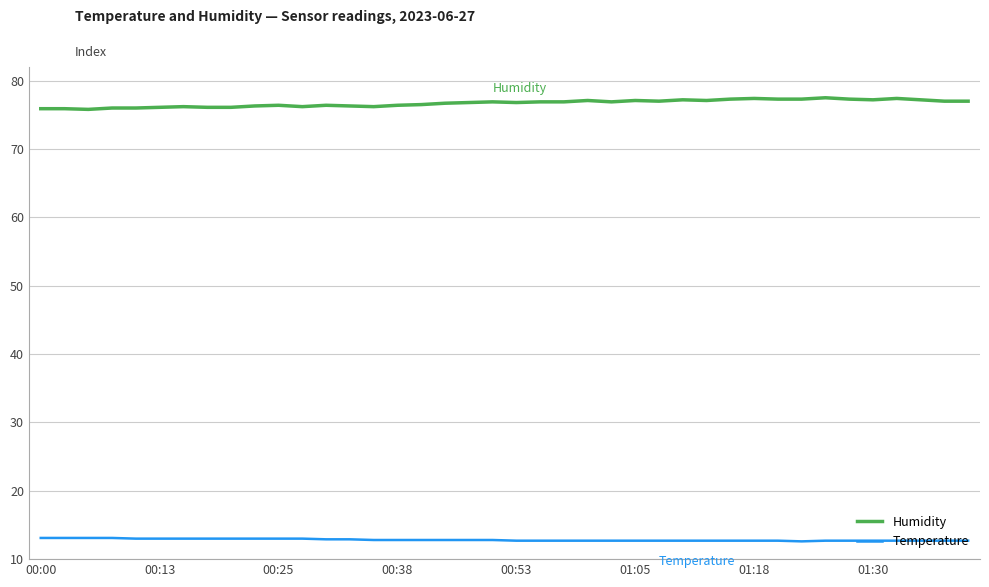

Rank the series by their average value, from lowest to highest.

Temperature, Humidity